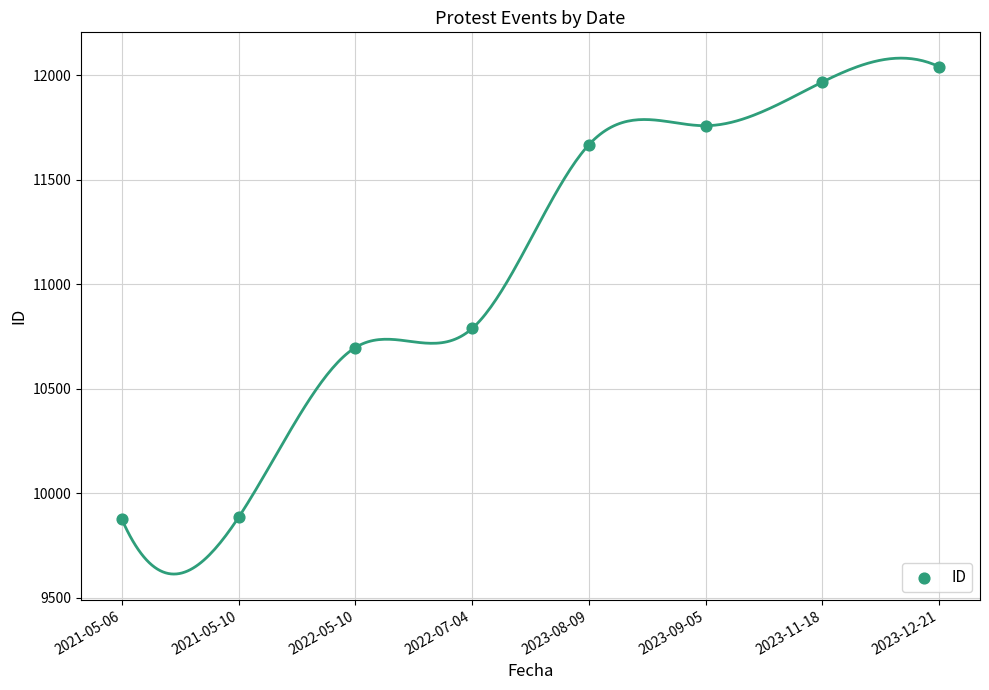

What is the range of Y values (max minus min)?

2165